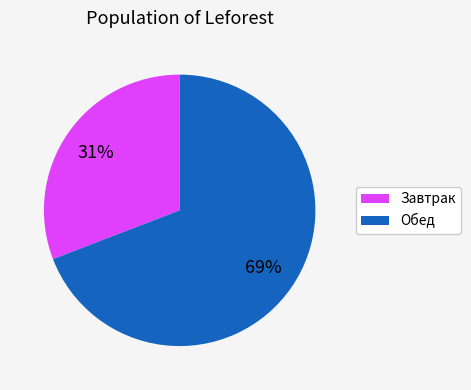

To the nearest percent, what is the difference between the largest and smallest slice percentages?

38%